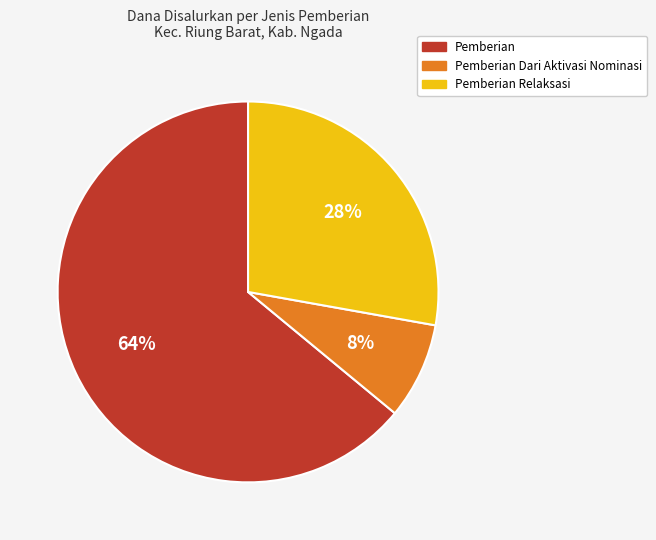

How many slices are in this pie chart?

3